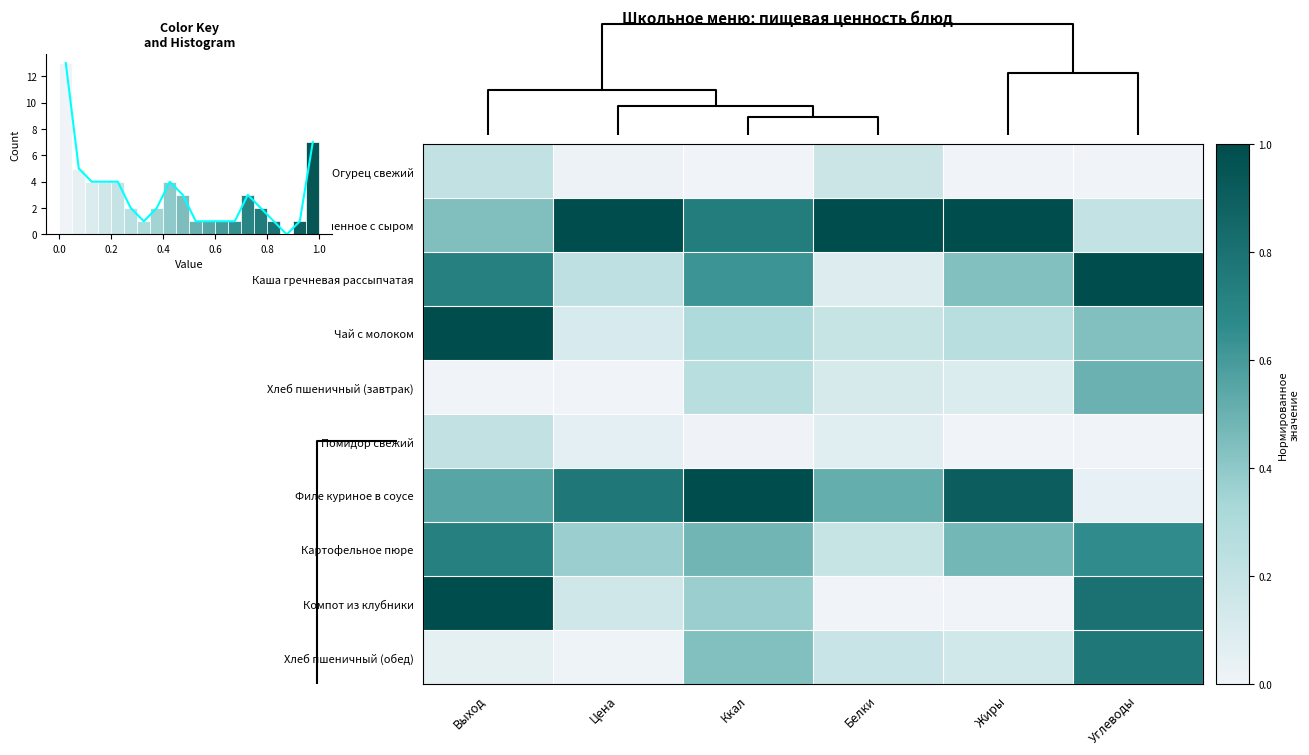

Which series has the largest total across all categories?

Филе куриное запеченное с сыром